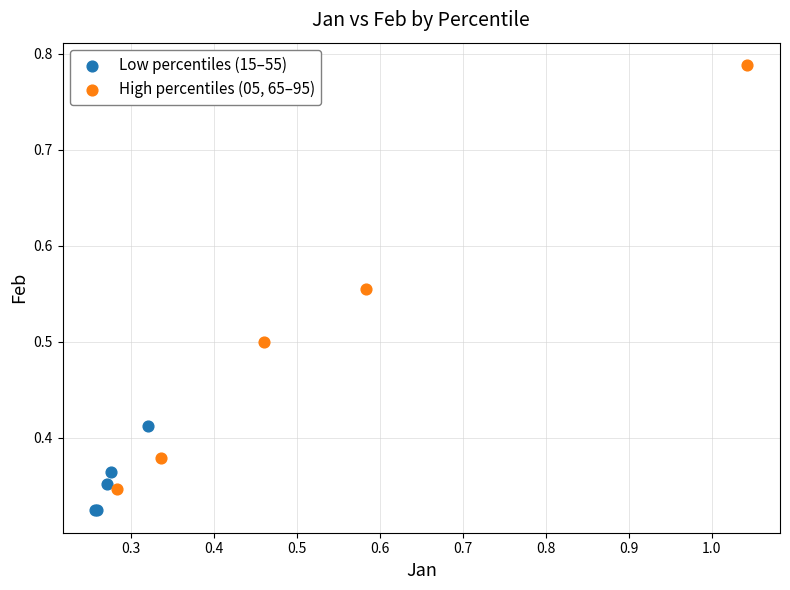

What are all the series names shown in the legend?

Low percentiles (15–55), High percentiles (05, 65–95)